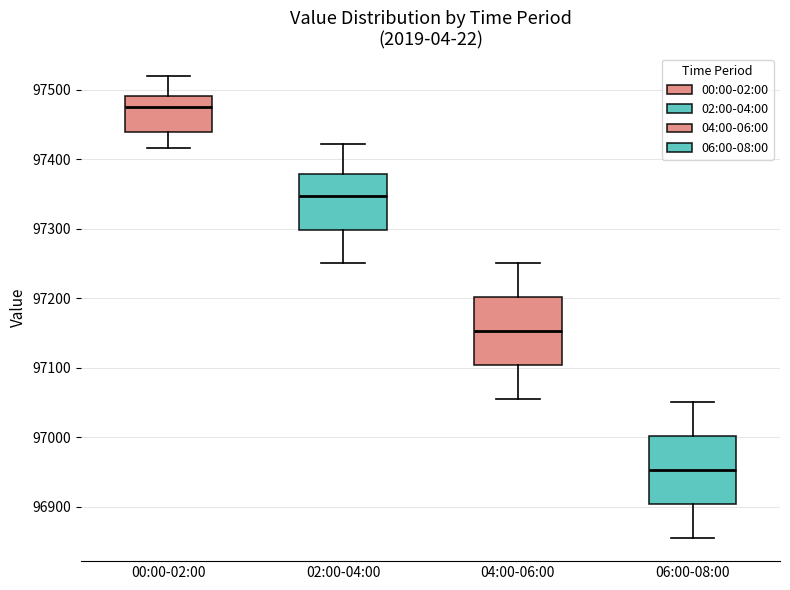

Reading left to right, read every box against the y-axis: the position of its median line, the range the box covers, and the ends of its whiskers. The values are not printed on the chart, so give them approximately, as read against the axis.

00:00-02:00: median 97470, box 97440 to 97490, whiskers 97420 to 97520
02:00-04:00: median 97350, box 97300 to 97380, whiskers 97250 to 97420
04:00-06:00: median 97150, box 97100 to 97200, whiskers 97060 to 97250
06:00-08:00: median 96950, box 96900 to 97000, whiskers 96860 to 97050